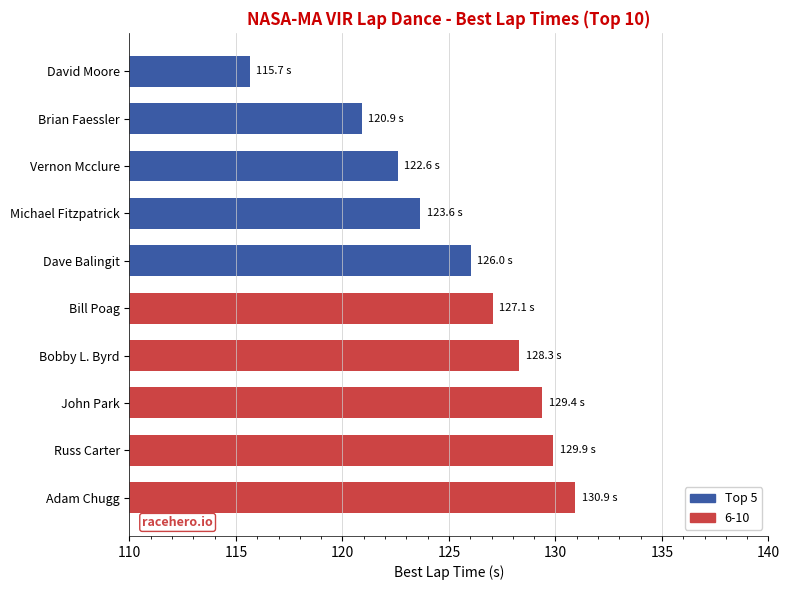

Rank the categories by value from lowest to highest.

David Moore, Brian Faessler, Vernon Mcclure, Michael Fitzpatrick, Dave Balingit, Bill Poag, Bobby L. Byrd, John Park, Russ Carter, Adam Chugg